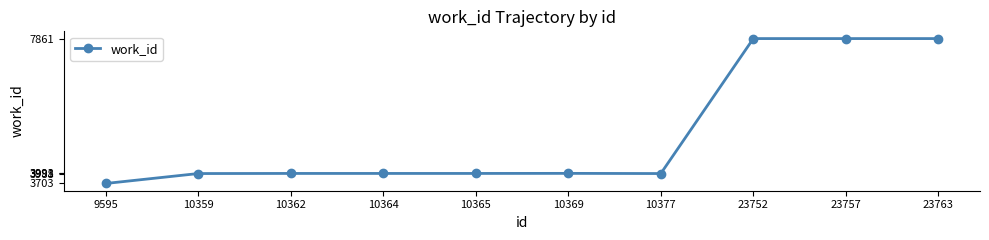

Approximately how many times larger is the value at 10359 compared to 10365?

1.0